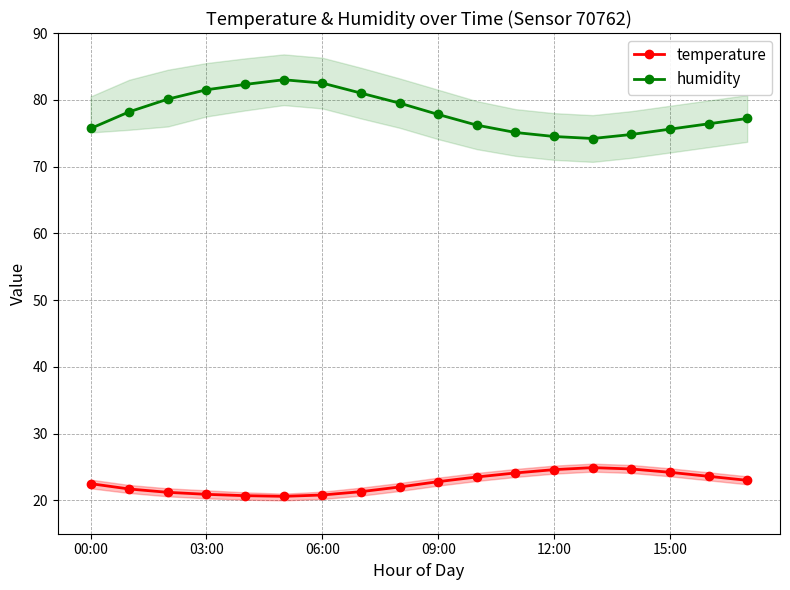

True or false: humidity and temperature intersect in this chart.

False